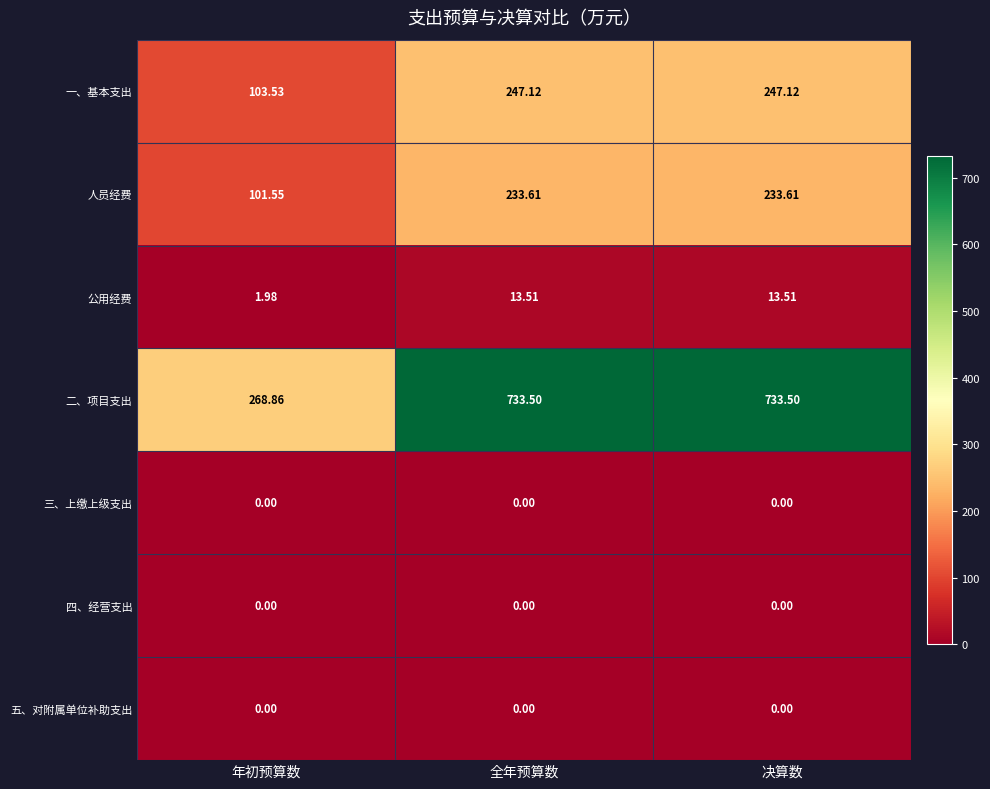

Which series has the widest spread of values?

二、项目支出